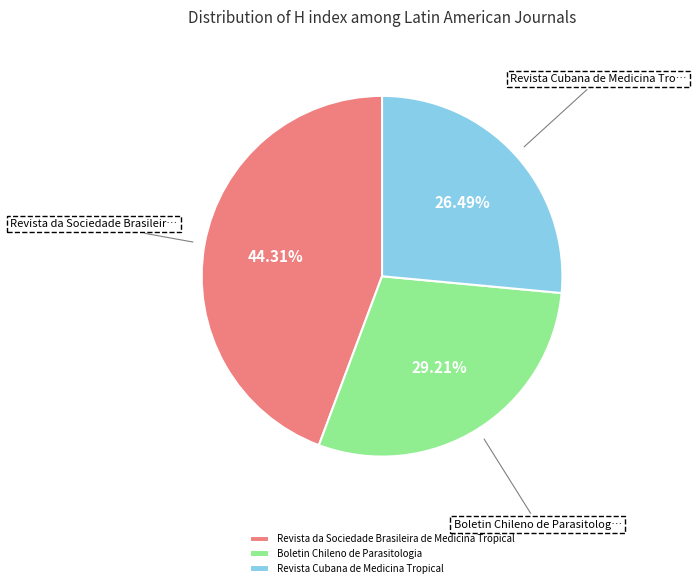

To the nearest percent, what portion does Revista da Sociedade Brasileira de Medicina Tropical represent?

44%